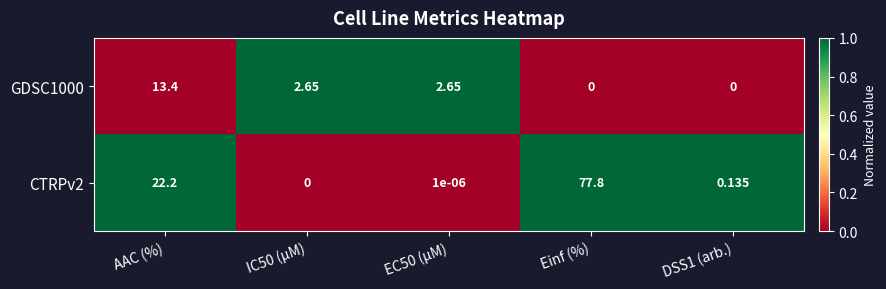

Which series changed the most between AAC (%) and IC50 (µM)?

CTRPv2